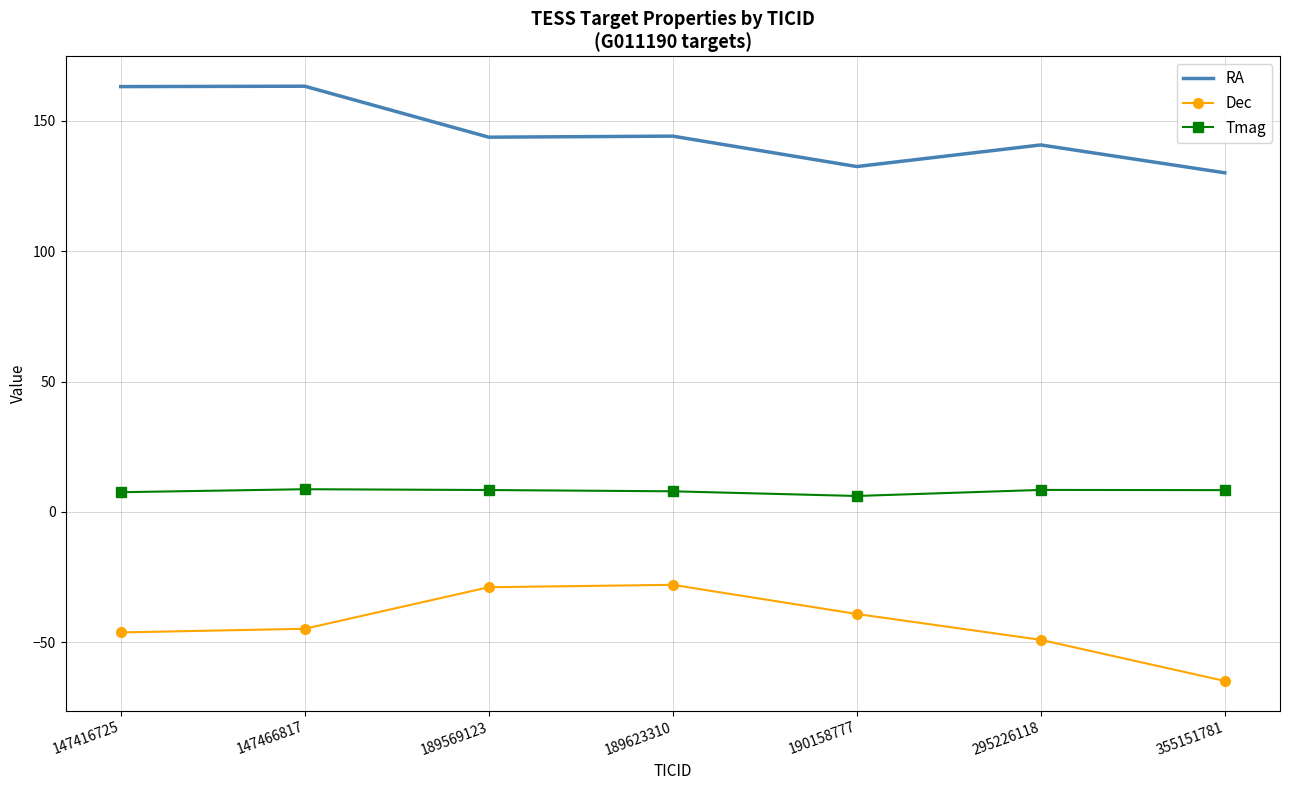

Rank the series at 189623310 from lowest to highest value.

Dec, Tmag, RA